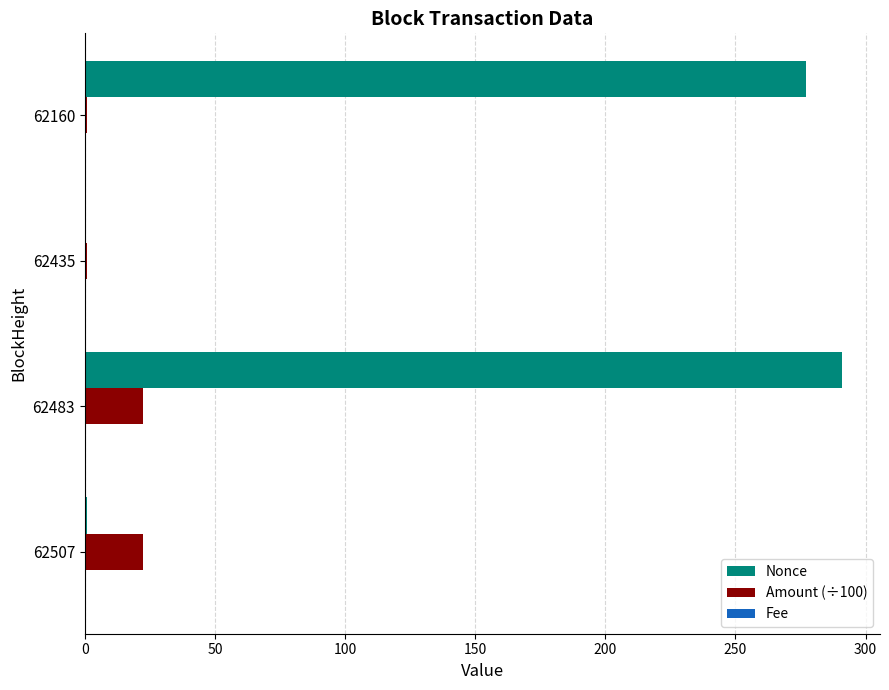

Which series has the largest total across all categories?

Nonce